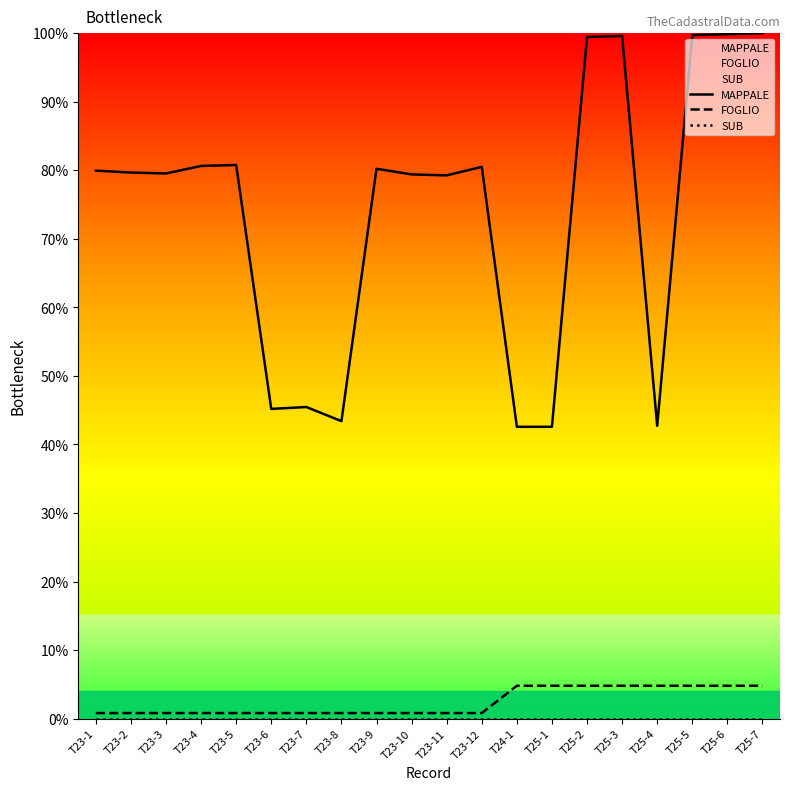

The FOGLIO series shows 0.4 at T23-7. True or false?

False